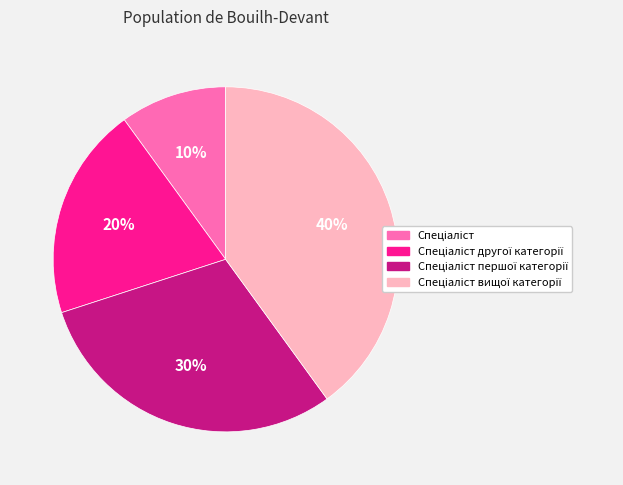

Count the number of slices in the pie.

4